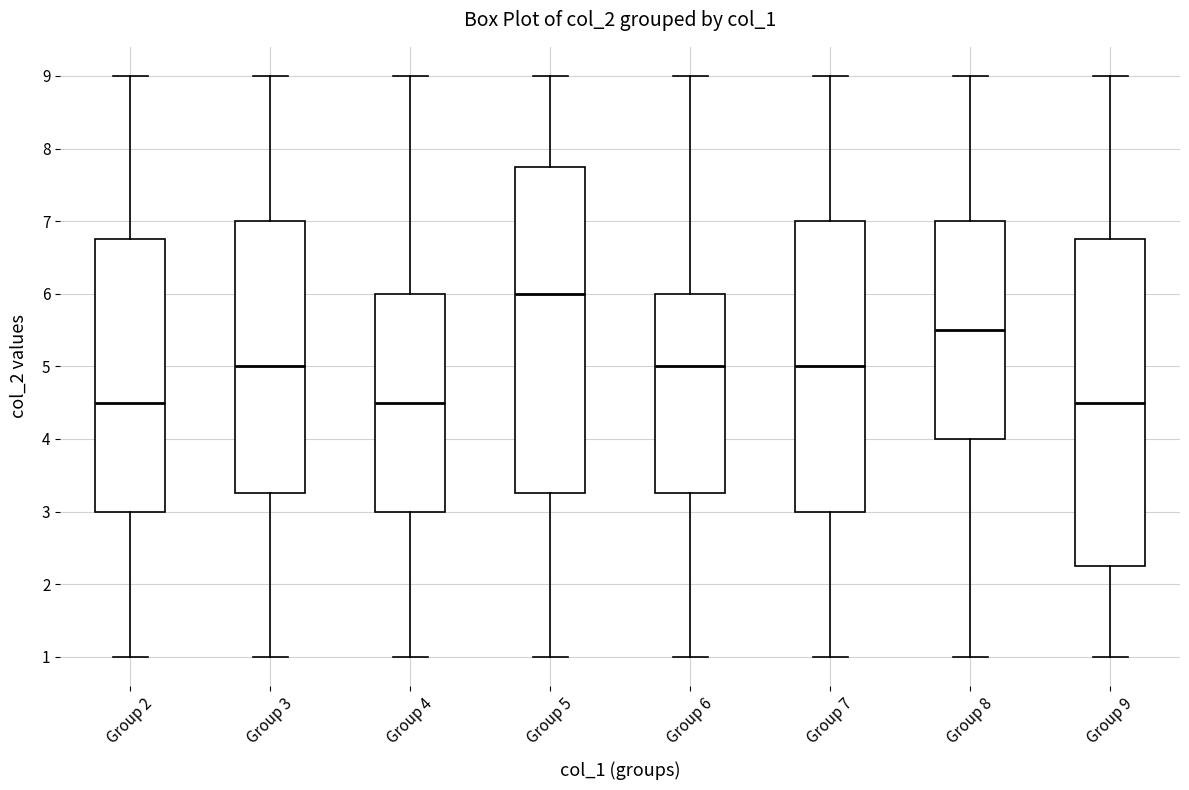

Where is the lower edge of the box for Group 4 on the y-axis? The values are not printed on the chart, so give them approximately, as read against the axis.

3.0